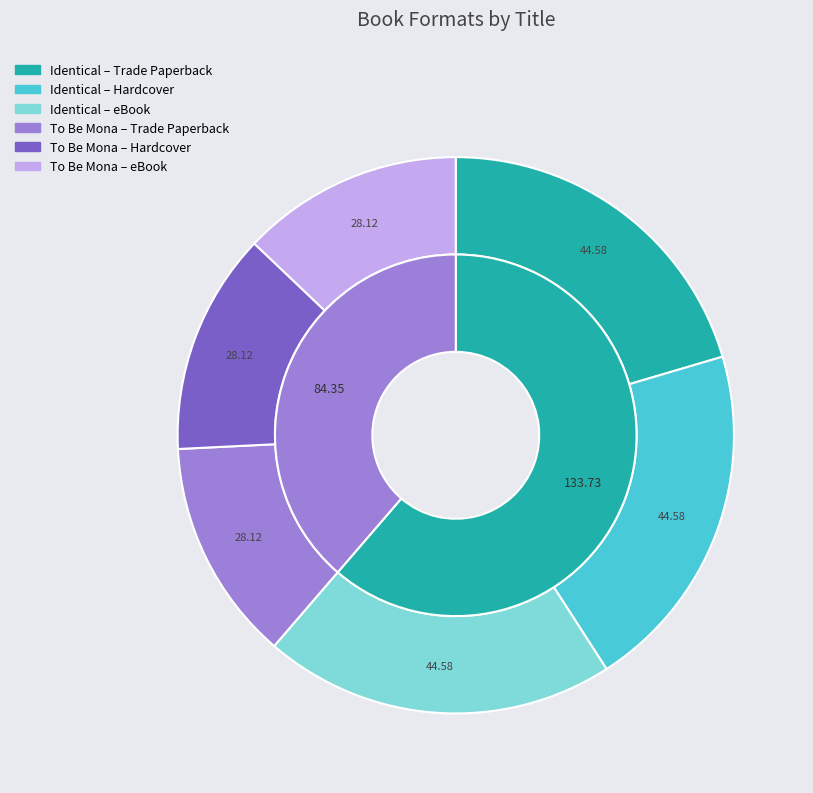

How many segments does this pie chart have?

2